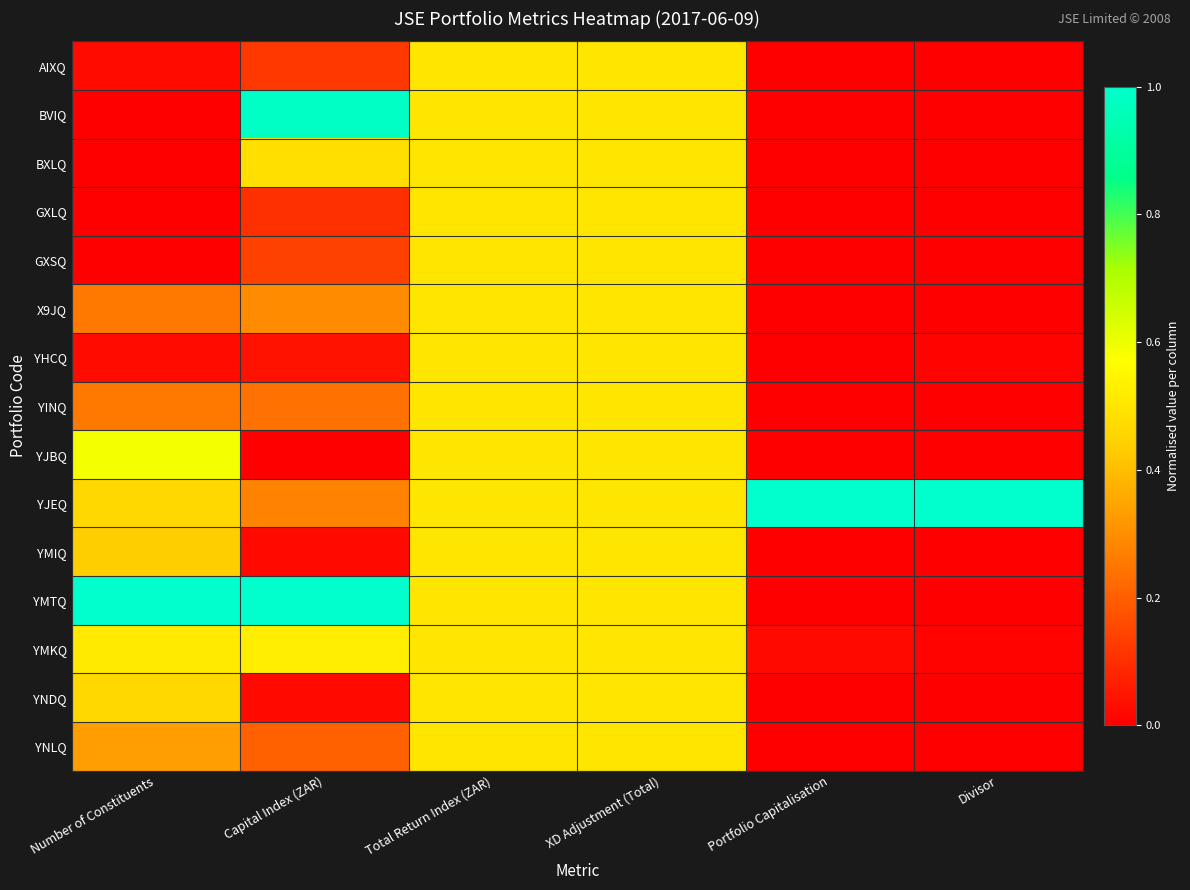

At how many categories does at least one series exceed 0?

6